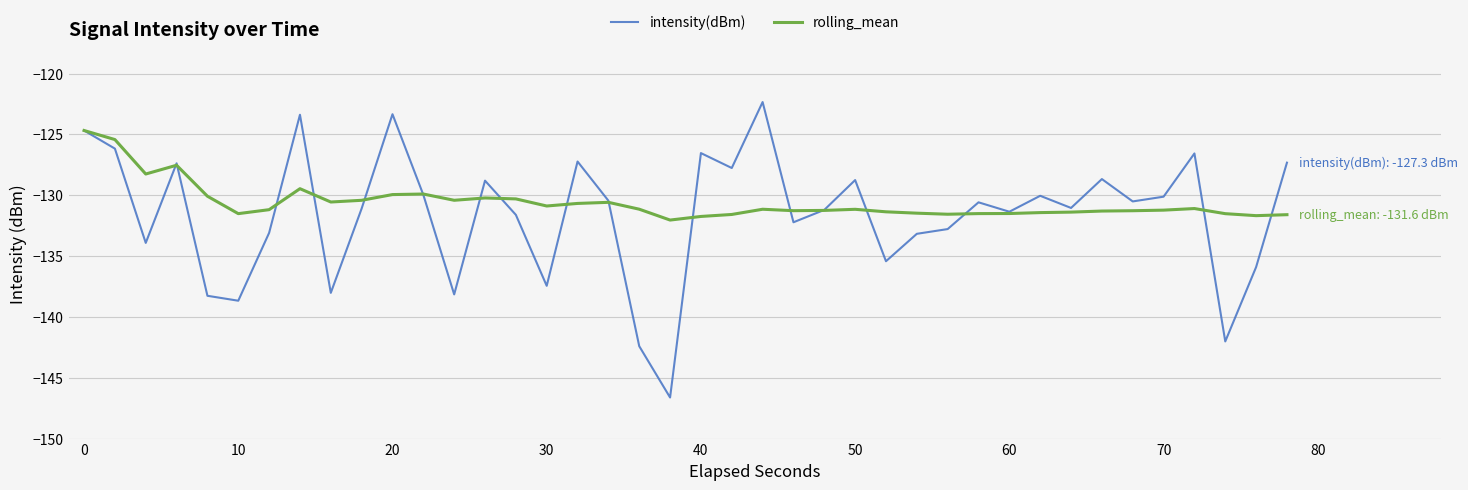

Rank the series by their maximum value, from highest to lowest.

intensity(dBm), rolling_mean